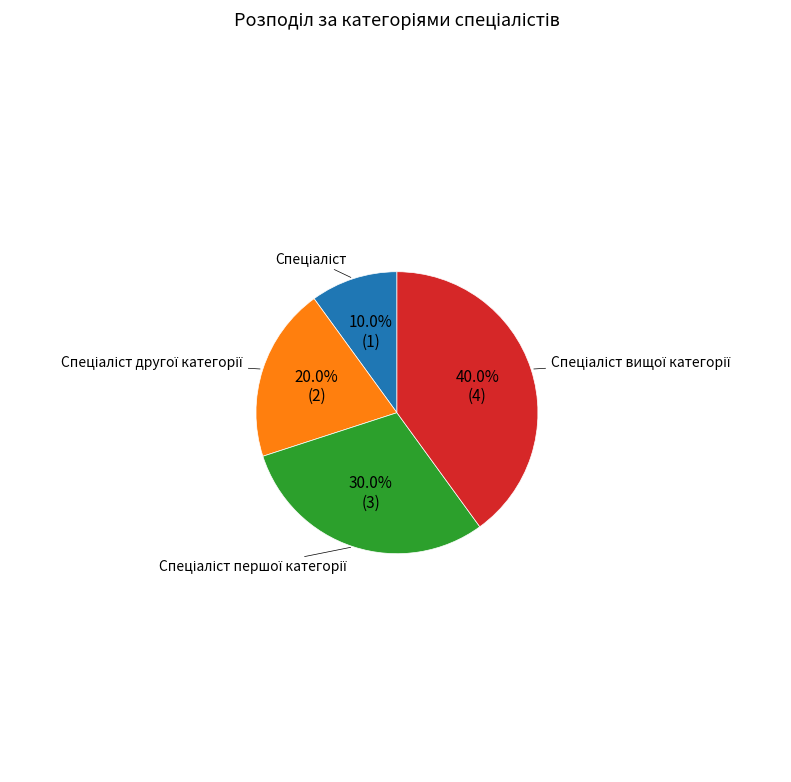

Is there any slice that represents more than half of the pie?

No